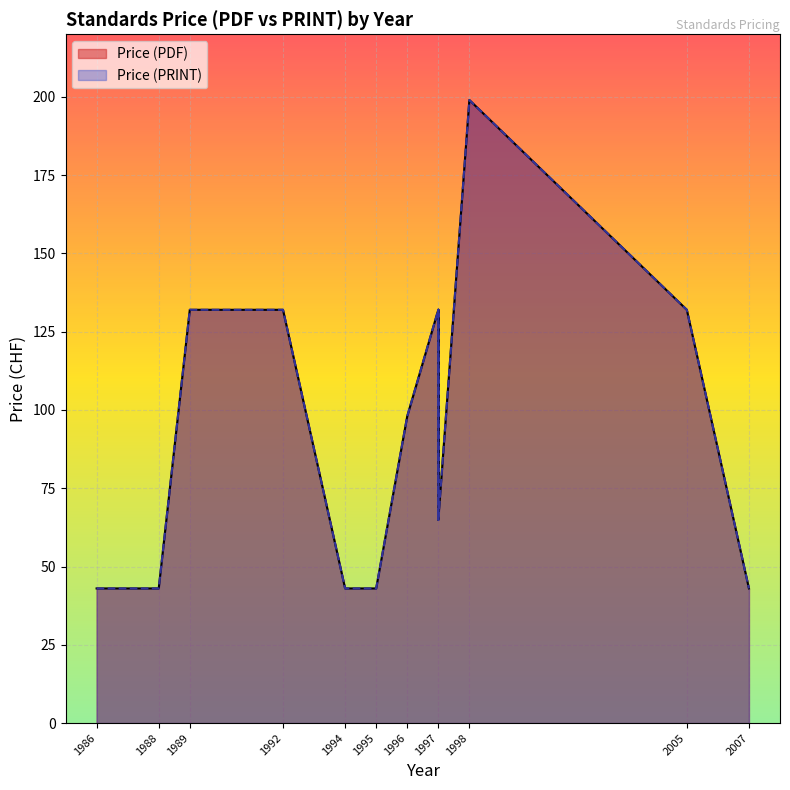

What is the approximate value of Price (PRINT) at 2007?

43